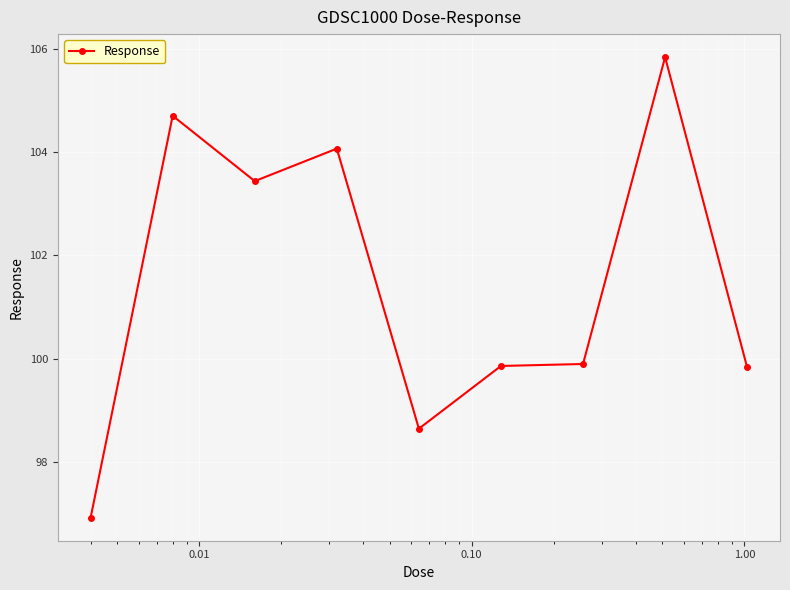

What is the sum of all values?

913.2